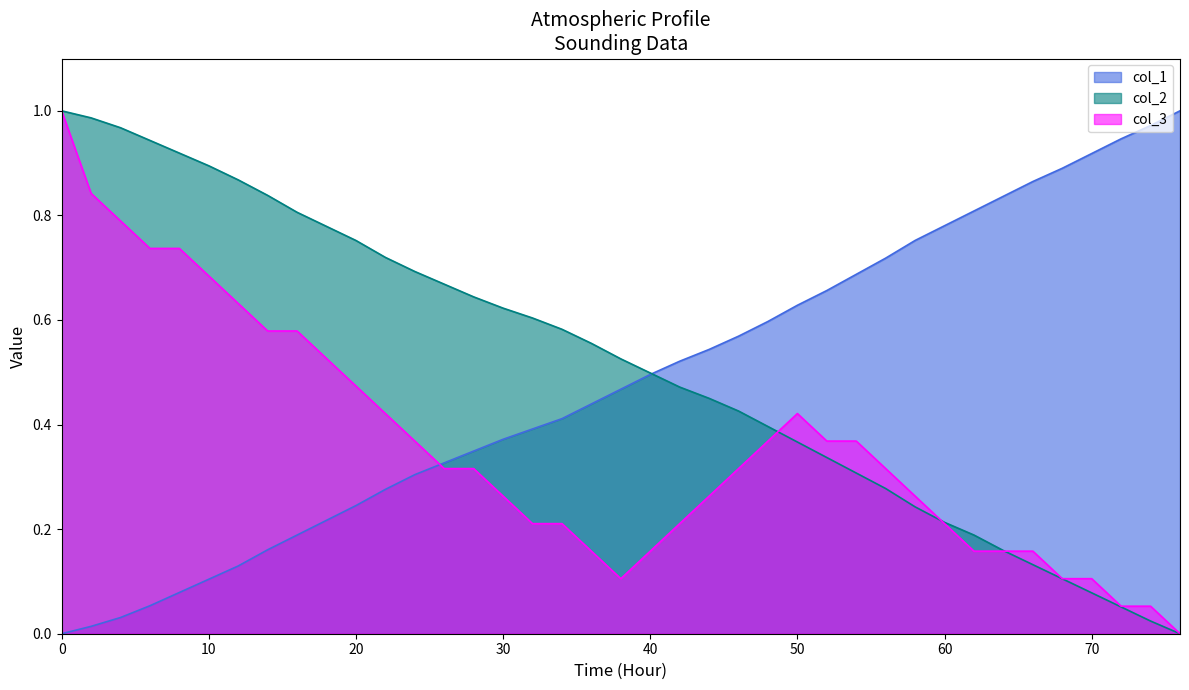

Reading left to right, what are all the values shown in this chart?

col_1: 0.0	0.0	0.0	0.1	0.1	0.1	0.1	0.2	0.2	0.2	0.2	0.3	0.3	0.3	0.3	0.4	0.4	0.4	0.4	0.5	0.5	0.5	0.5	0.6	0.6	0.6	0.7	0.7	0.7	0.8	0.8	0.8	0.8	0.9	0.9	0.9	0.9	1.0	1.0
col_2: 1.0	1.0	1.0	0.9	0.9	0.9	0.9	0.8	0.8	0.8	0.8	0.7	0.7	0.7	0.6	0.6	0.6	0.6	0.6	0.5	0.5	0.5	0.5	0.4	0.4	0.4	0.3	0.3	0.3	0.2	0.2	0.2	0.2	0.1	0.1	0.1	0.1	0.0	0.0
col_3: 1.0	0.8	0.8	0.7	0.7	0.7	0.6	0.6	0.6	0.5	0.5	0.4	0.4	0.3	0.3	0.3	0.2	0.2	0.2	0.1	0.2	0.2	0.3	0.3	0.4	0.4	0.4	0.4	0.3	0.3	0.2	0.2	0.2	0.2	0.1	0.1	0.1	0.1	0.0